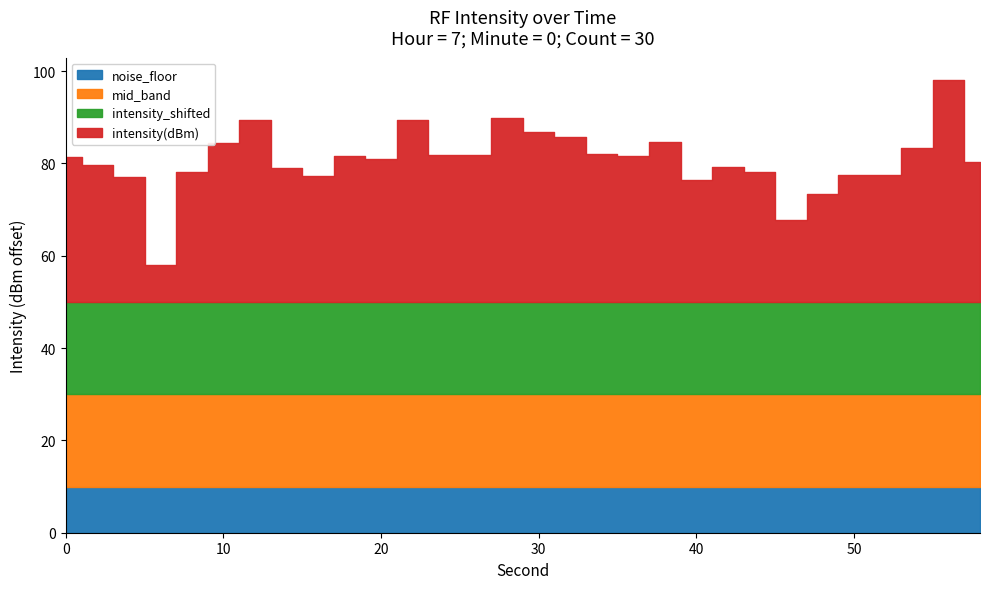

True or false: intensity(dBm) and intensity_shifted intersect in this chart.

False